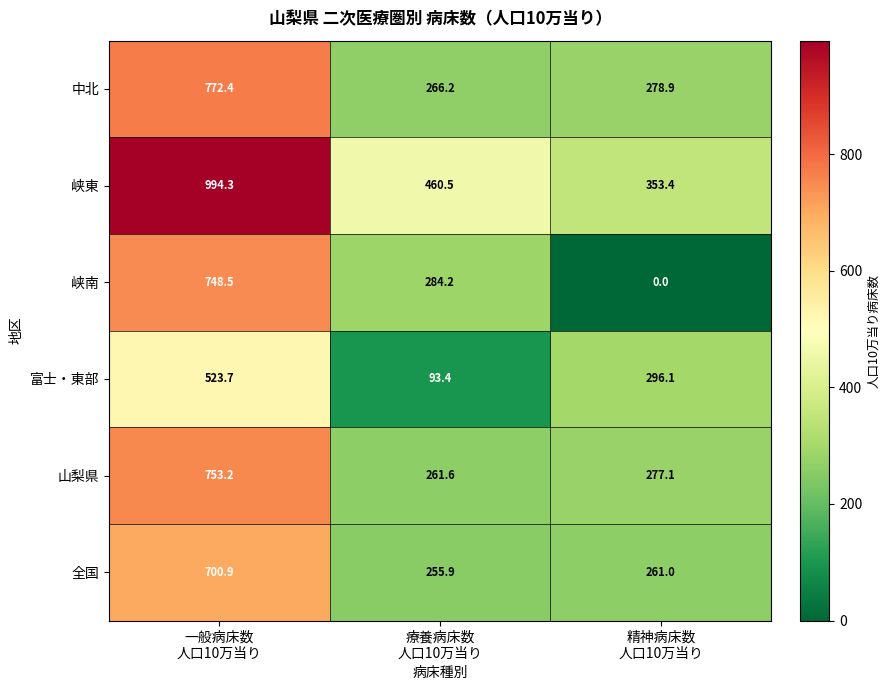

Which series has the widest spread of values?

峡南